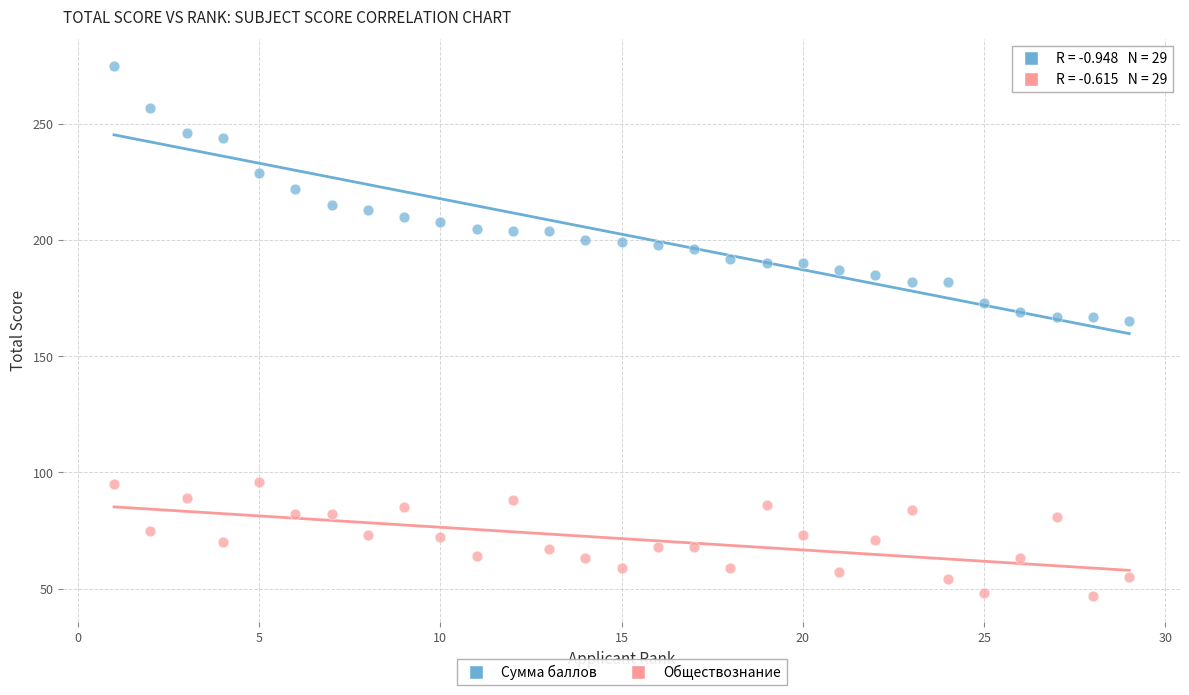

Which series reaches the maximum Y coordinate?

Сумма баллов